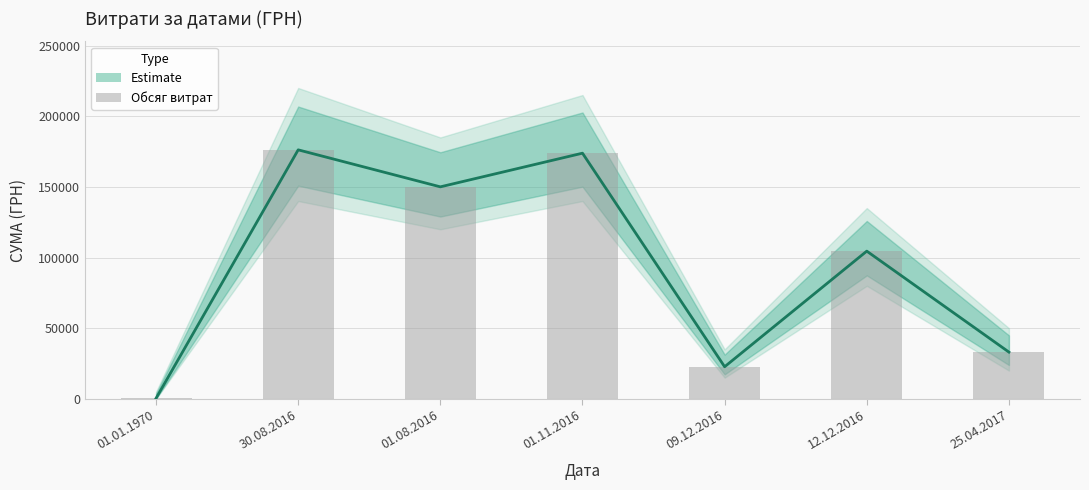

What are all the series names shown in the legend?

Estimate, Обсяг витрат